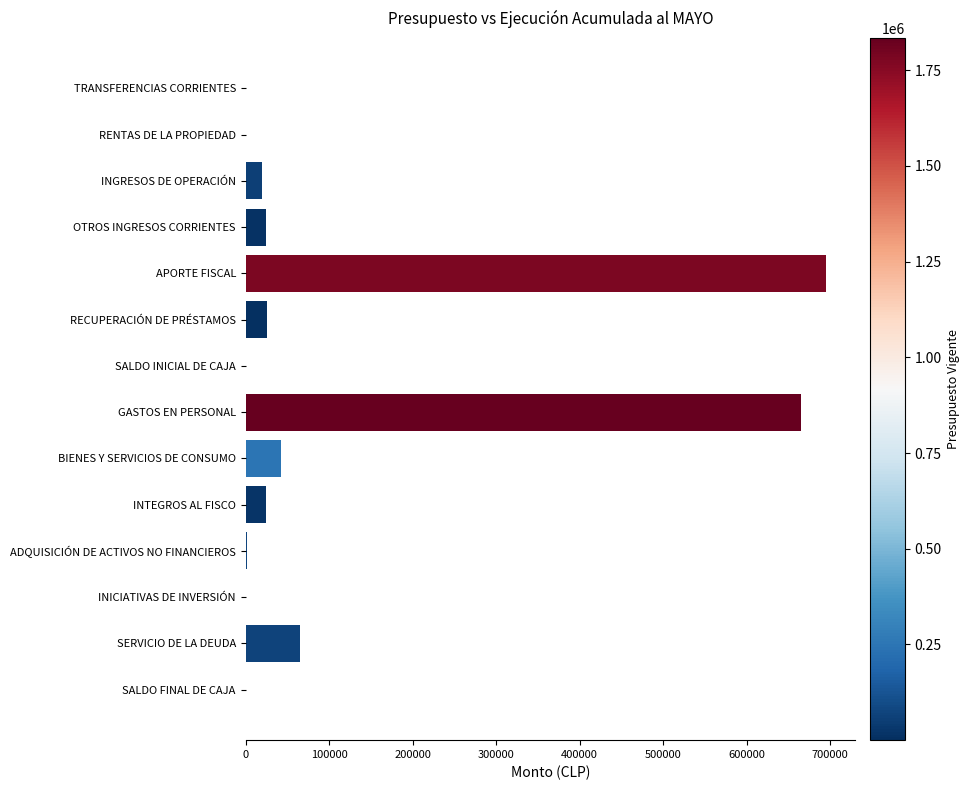

How many series are shown in this chart?

1